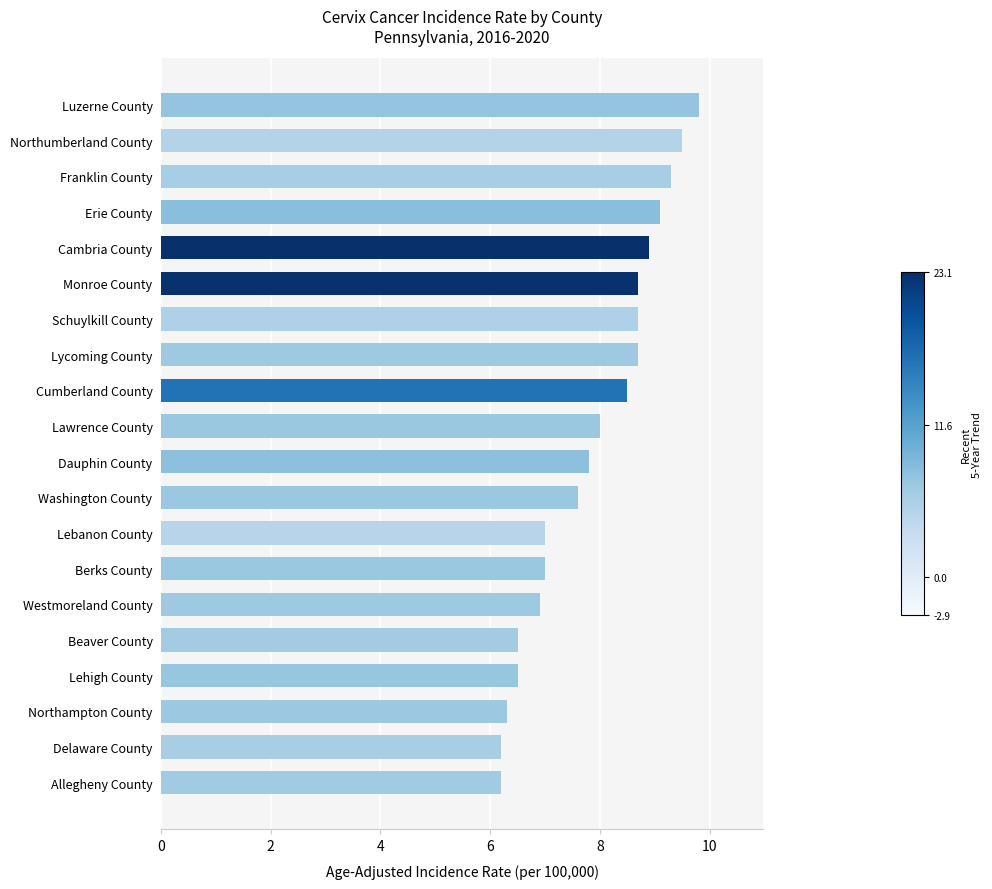

Which label corresponds to the largest value in the chart?

Luzerne County